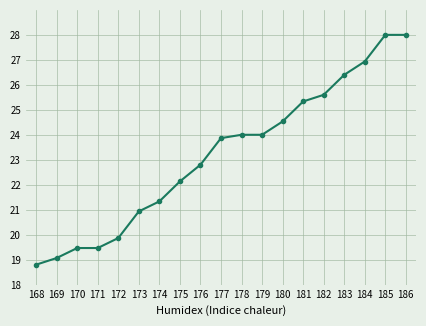

How many values exceed 23?

10